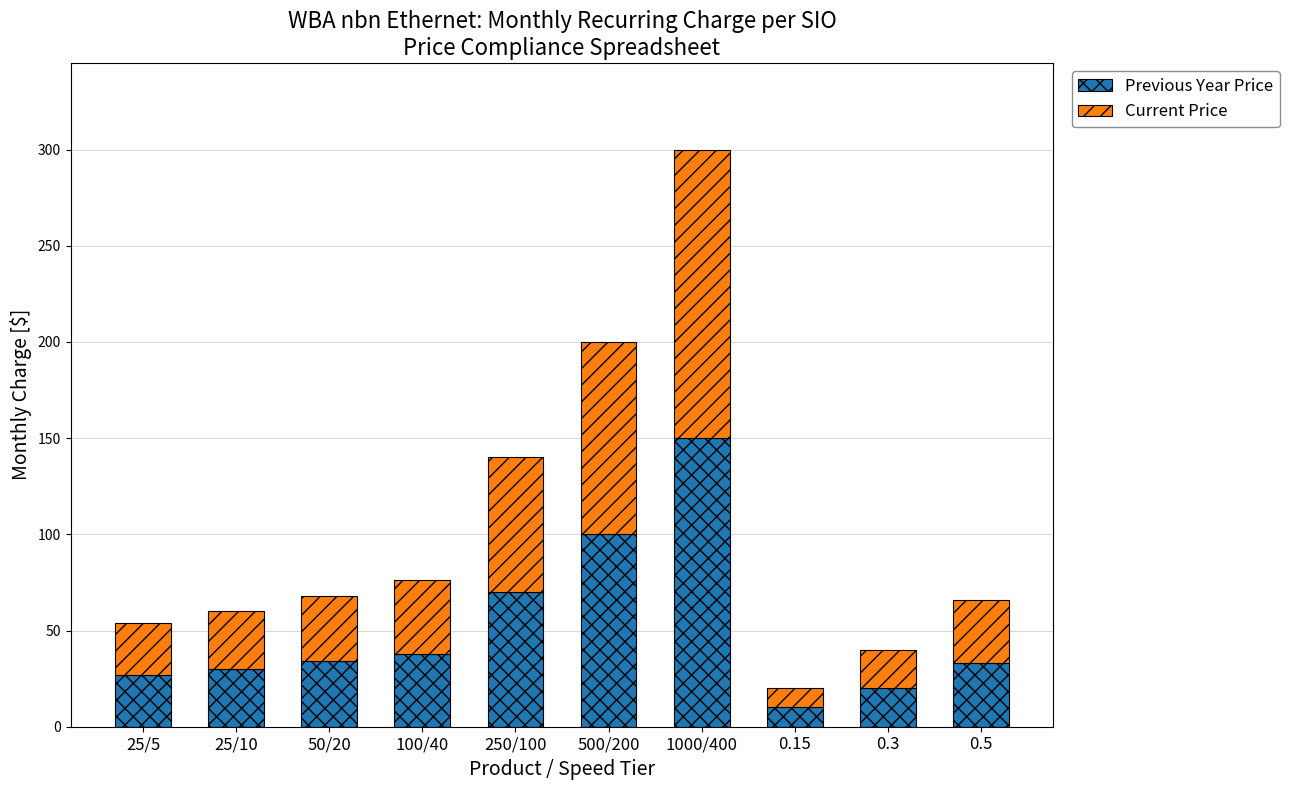

What are all the series names shown in the legend?

Previous Year Price, Current Price